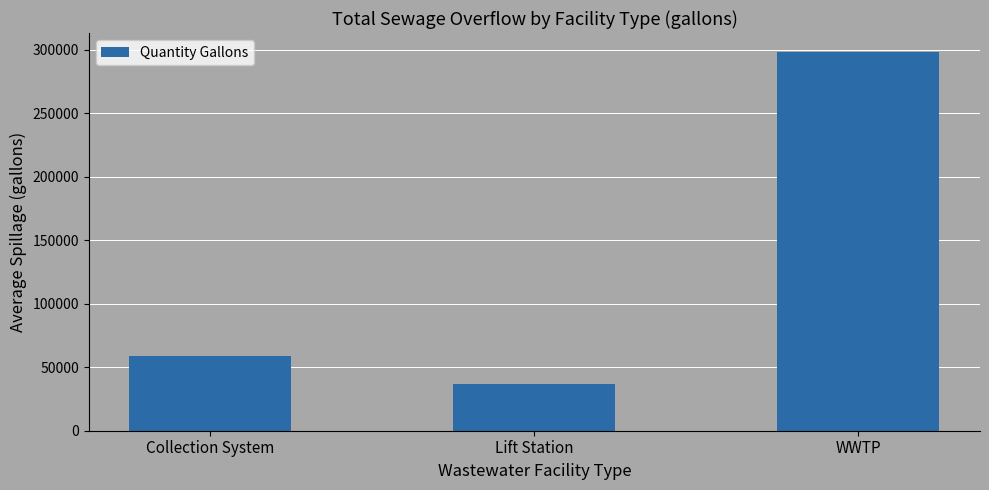

Approximately how many times larger is the value at Lift Station compared to Collection System?

0.6